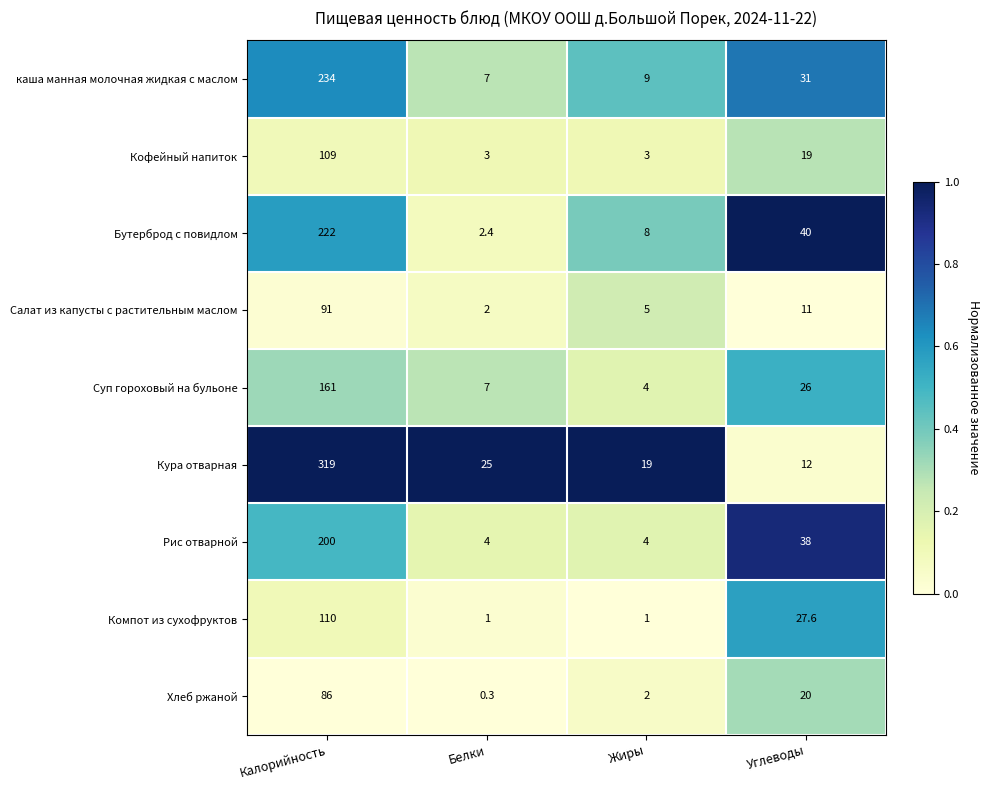

Rank the series by their maximum value, from lowest to highest.

Хлеб ржаной, Салат из капусты с растительным маслом, Кофейный напиток, Компот из сухофруктов, Суп гороховый на бульоне, Рис отварной, Бутерброд с повидлом, каша манная молочная жидкая с маслом, Кура отварная